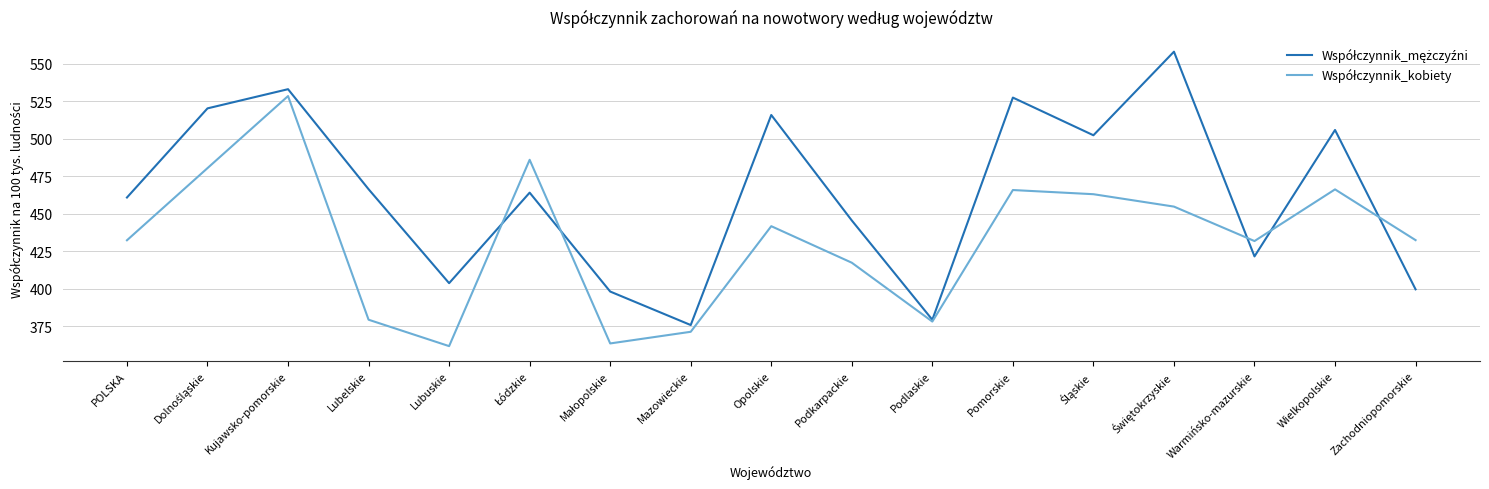

What is the spread (max minus min) of values at Opolskie?

74.1